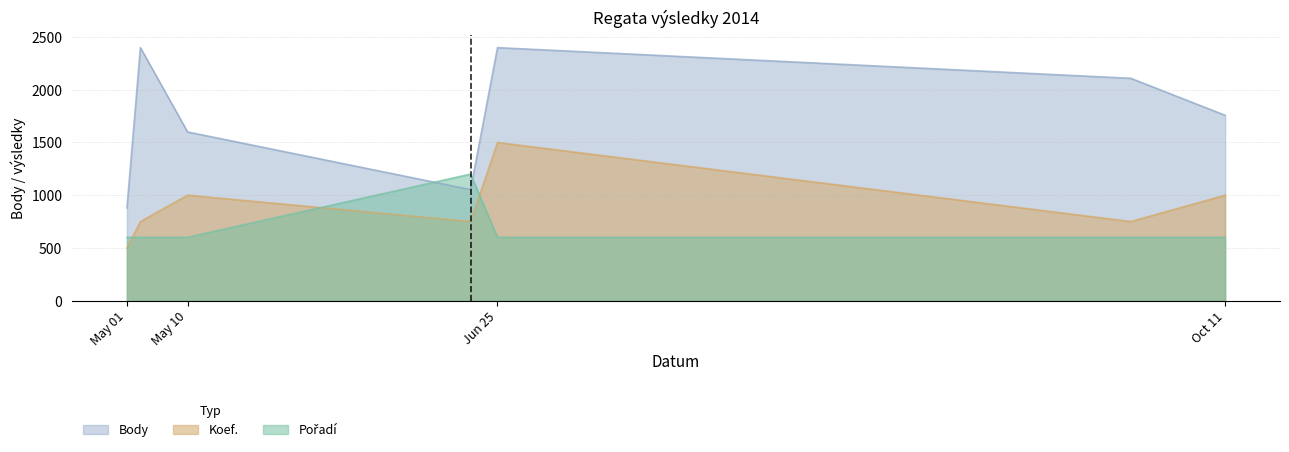

Which series has the largest total across all categories?

Body